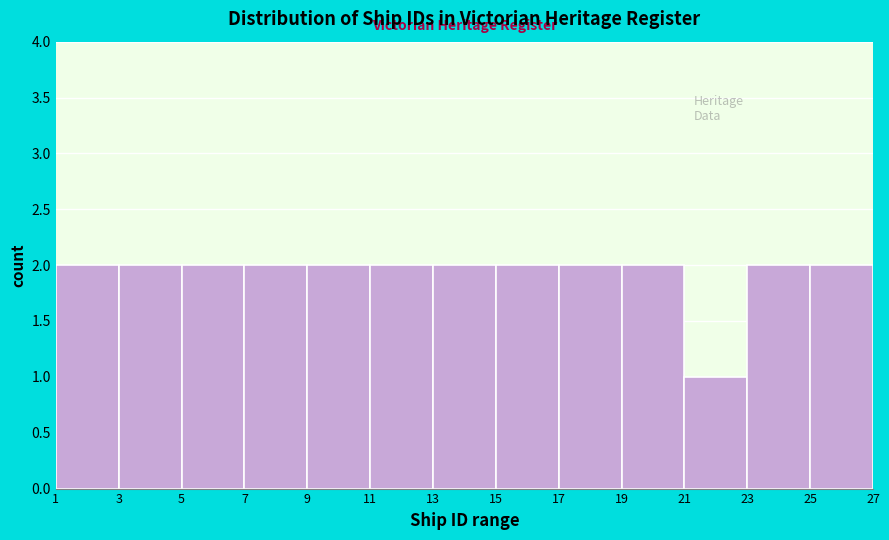

Reading left to right, list every bar in this chart as the range it spans on the x-axis followed by its height. The values are not printed on the chart, so give them approximately, as read against the axis.

1 to 3: 2
3 to 5: 2
5 to 7: 2
7 to 9: 2
9 to 11: 2
11 to 13: 2
13 to 15: 2
15 to 17: 2
17 to 19: 2
19 to 21: 2
21 to 23: 1
23 to 25: 2
25 to 27: 2